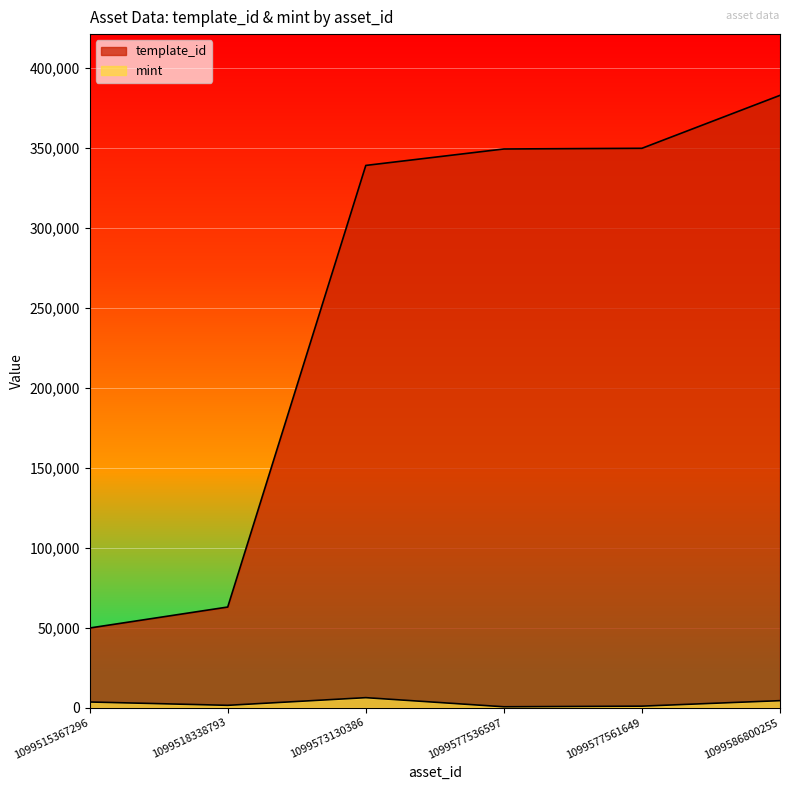

How many categories are shown in the chart?

6